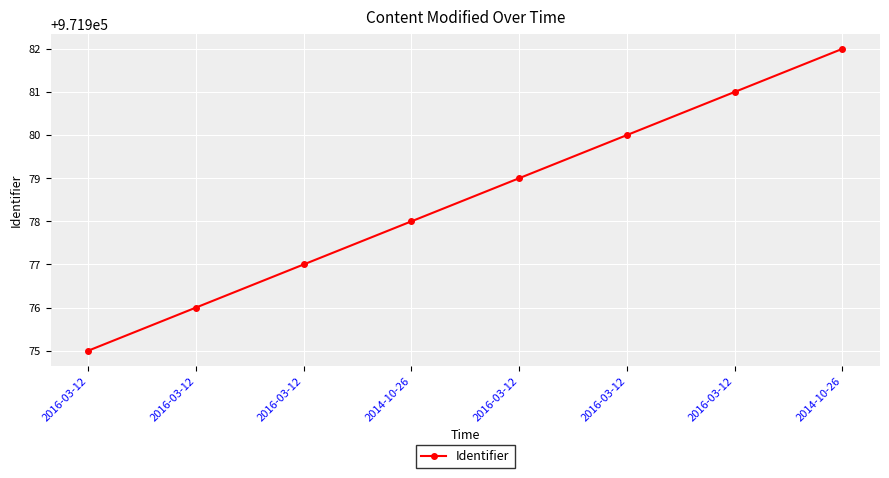

Is this an area chart (filled region under the line)?

No